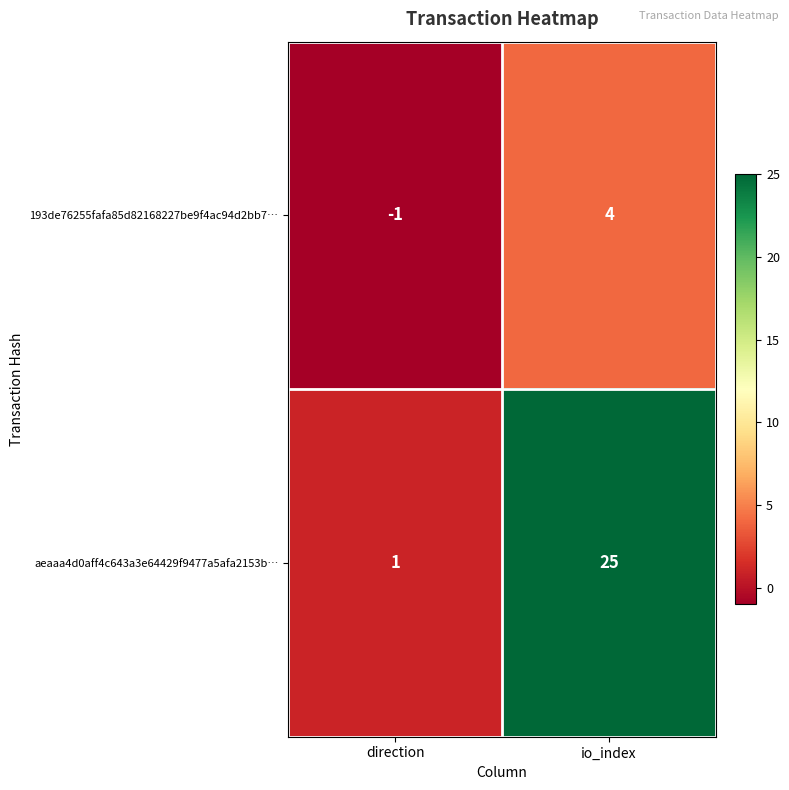

At which category does the chart reach its peak across all series?

io_index